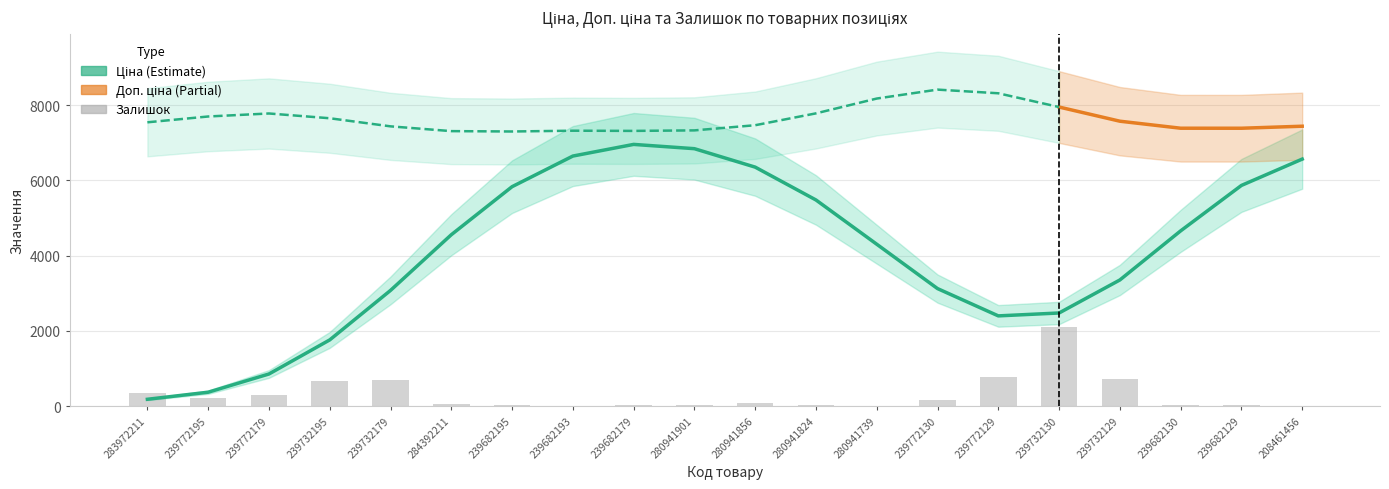

At which category is the sum across all series the highest?

208461456